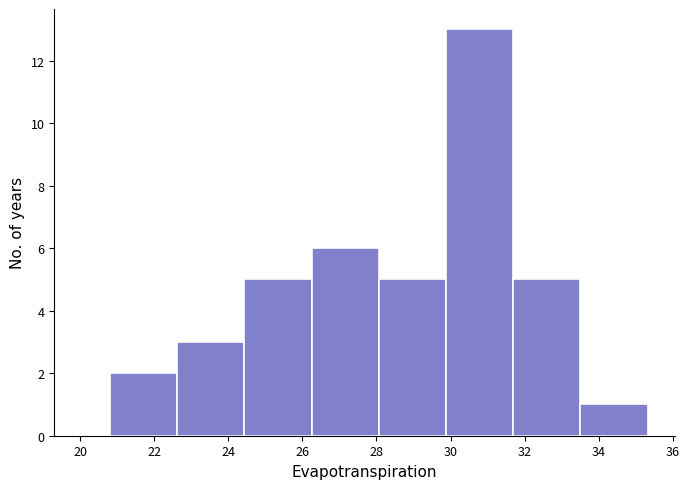

How tall is the bar that spans 20.8 to 22.6 on the x-axis? Neither the bar edges nor the heights are printed on the chart, so give them approximately, as read against the axes.

2